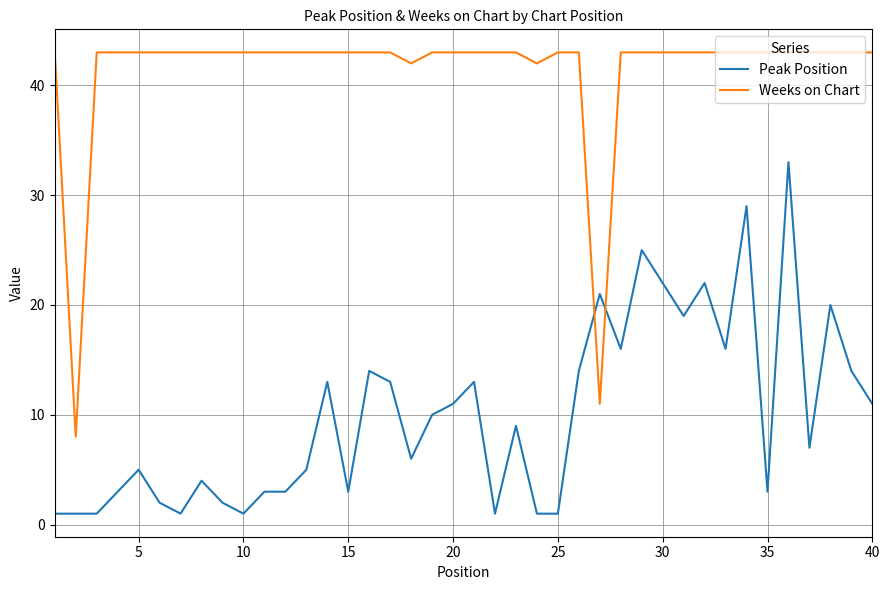

What is the maximum value for Weeks on Chart?

43